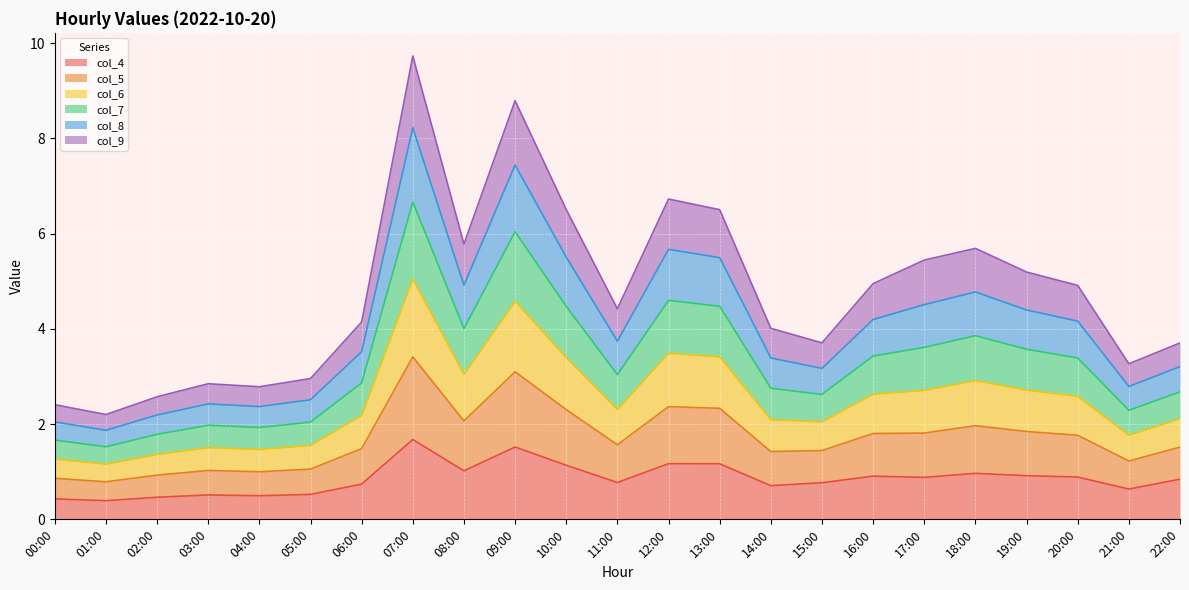

Does the chart display data point markers on the line(s)?

No